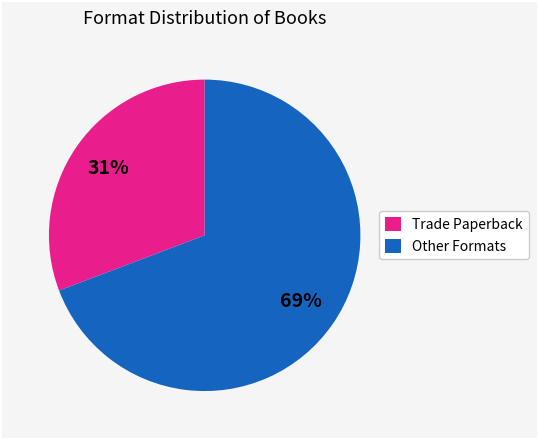

To the nearest percent, what is the difference between the largest and smallest slice percentages?

38%